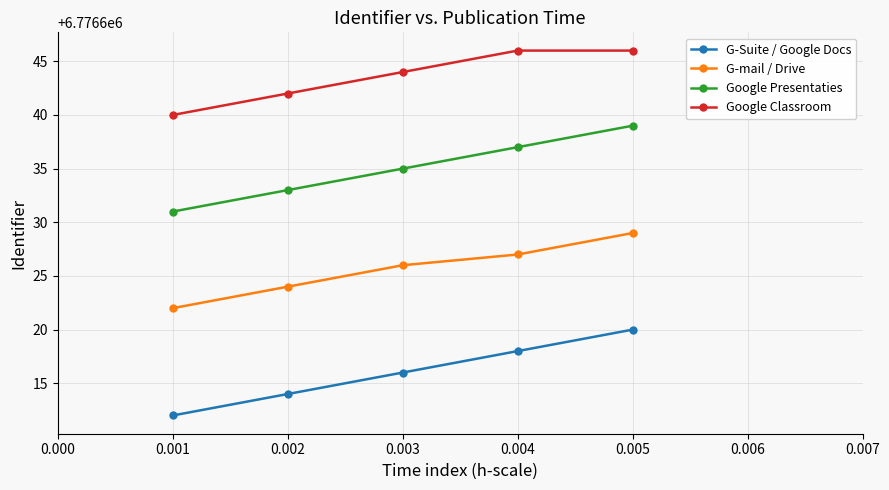

Reading left to right, transcribe all the data shown in this chart.

G-Suite / Google Docs: 6776612	6776614	6776616	6776618	6776620
G-mail / Drive: 6776622	6776624	6776626	6776627	6776629
Google Presentaties: 6776631	6776633	6776635	6776637	6776639
Google Classroom: 6776640	6776642	6776644	6776646	6776646